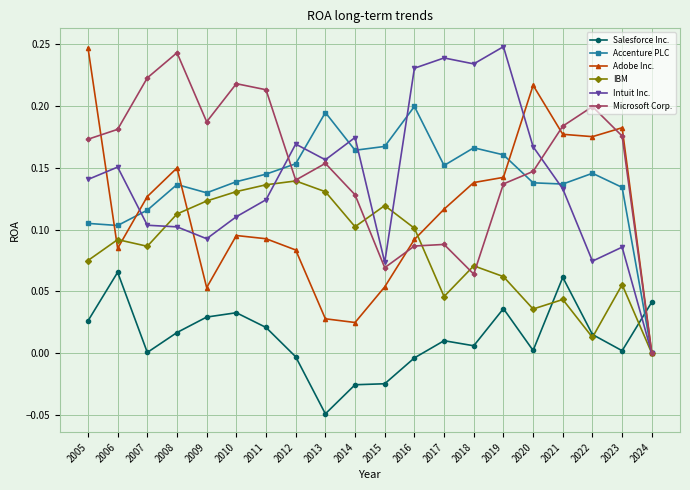

Is it true that Salesforce Inc. equals 0.0 at 2017?

True